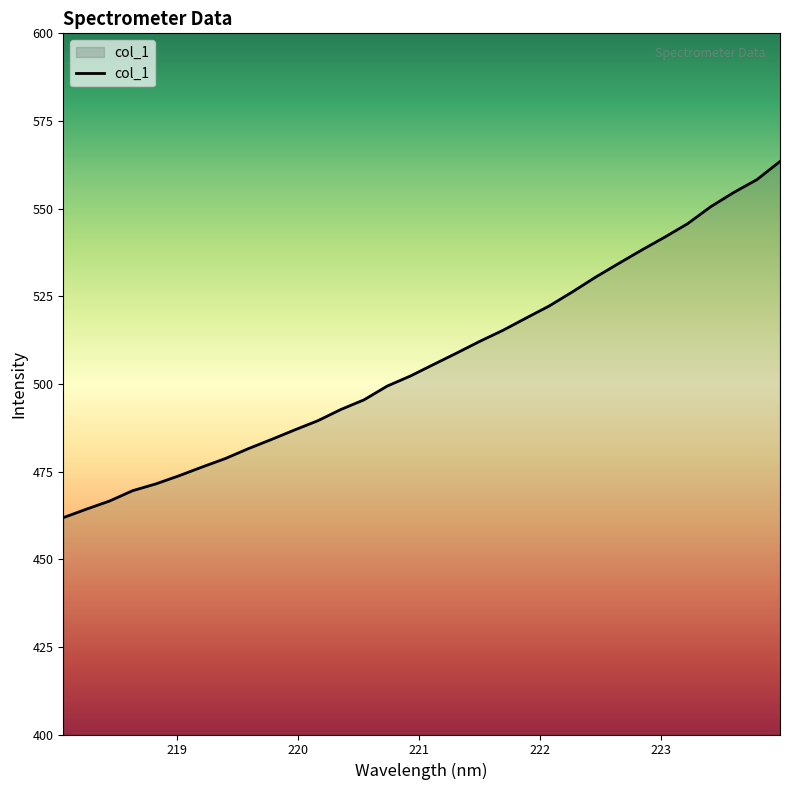

What is the maximum value shown in the chart?

563.5